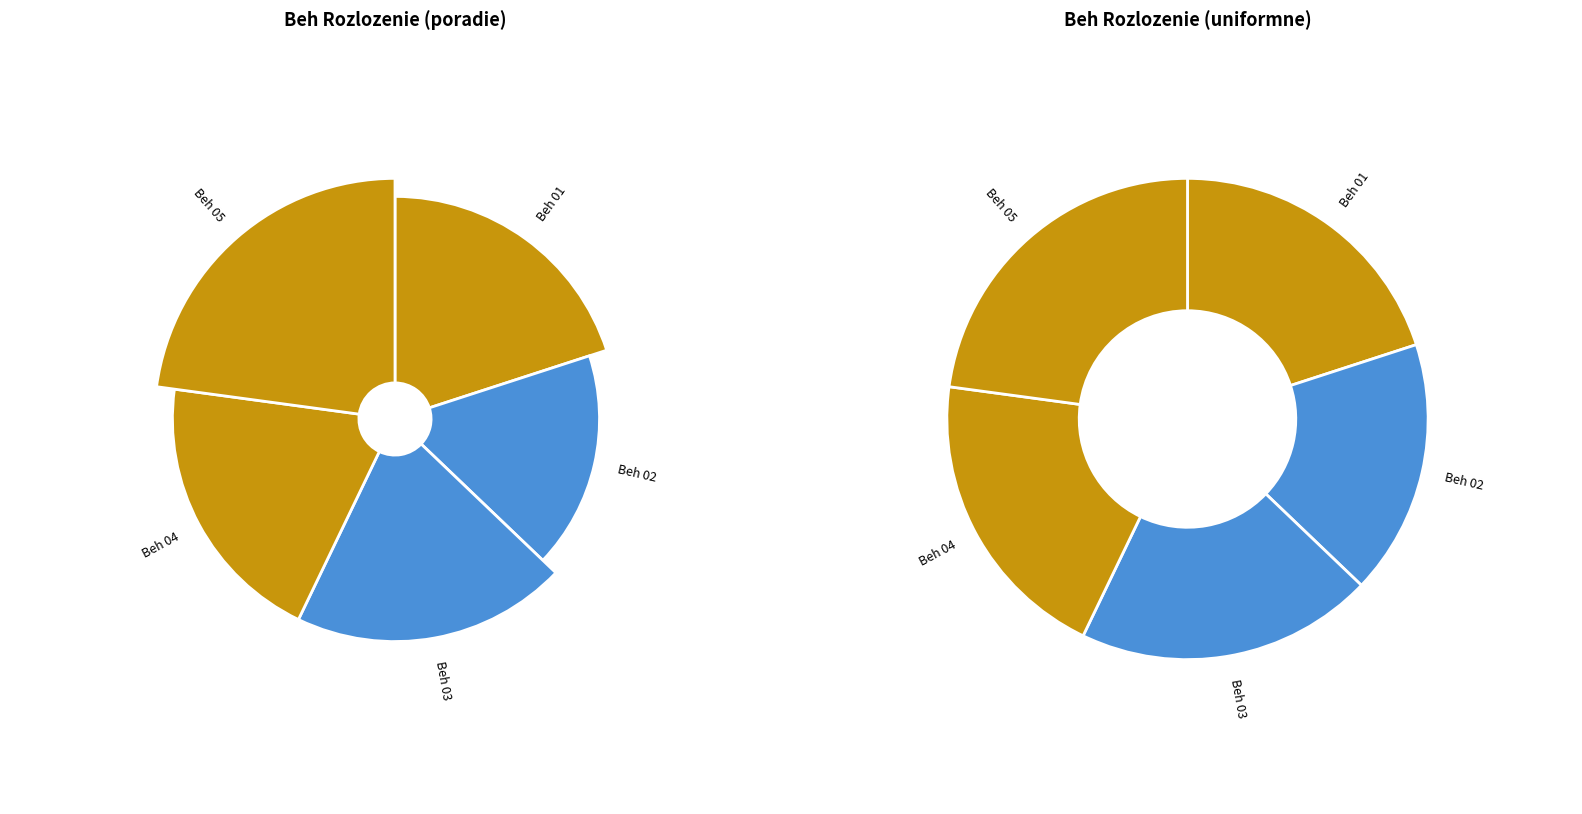

Is there any slice that represents more than half of the pie?

No